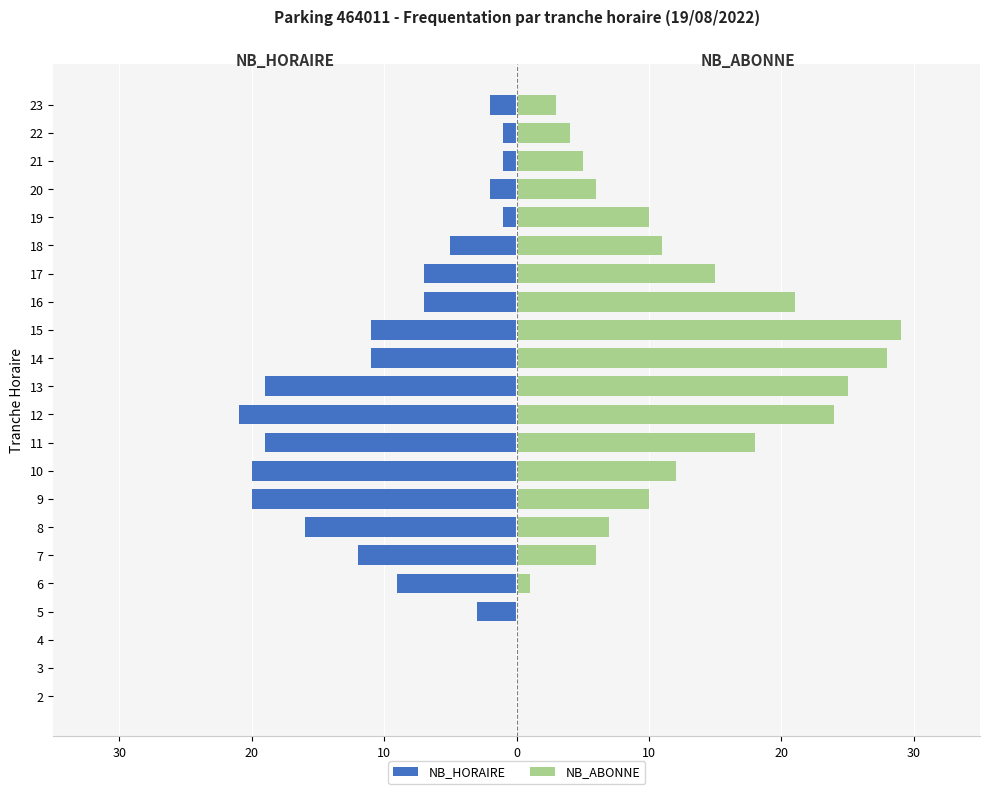

Reading left to right, list all the values displayed in this chart.

NB_HORAIRE: 0	0	0	-3	-9	-12	-16	-20	-20	-19	-21	-19	-11	-11	-7	-7	-5	-1	-2	-1	-1	-2
NB_ABONNE: 0	0	0	0	1	6	7	10	12	18	24	25	28	29	21	15	11	10	6	5	4	3